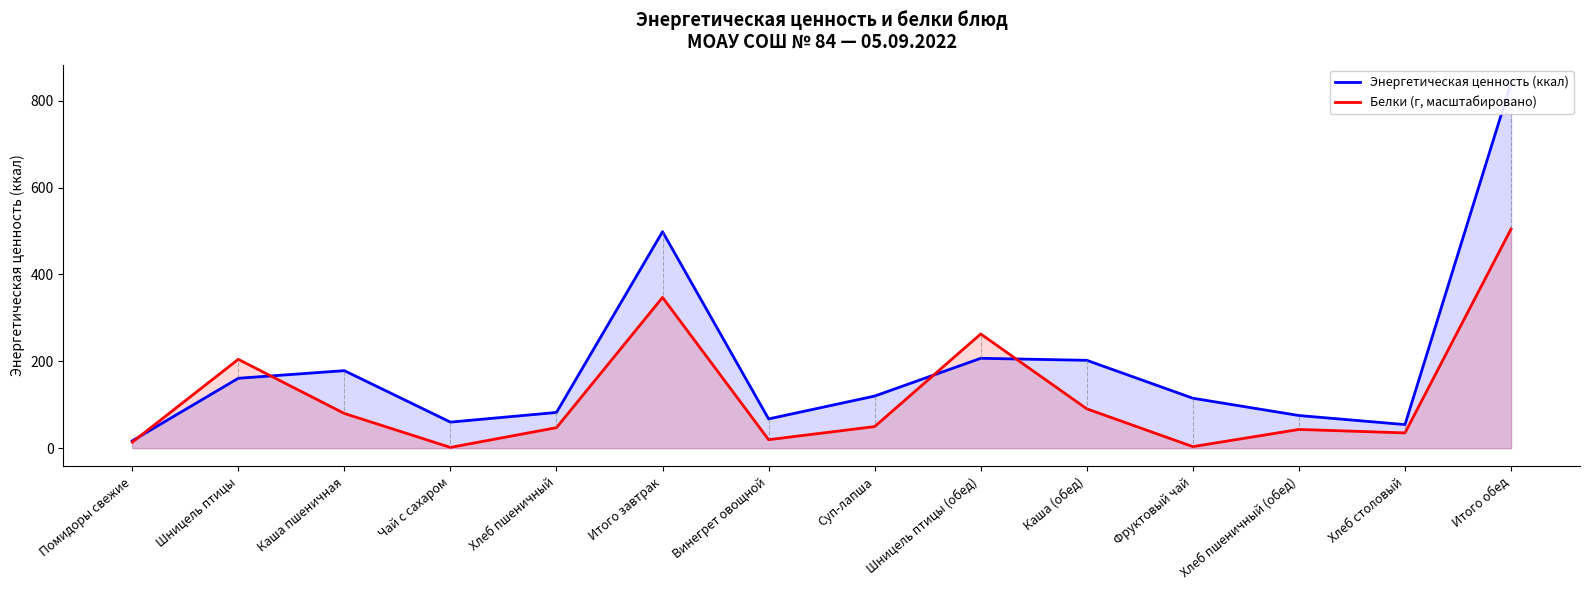

At which label does Белки (г, масштабировано) reach its peak?

Итого обед